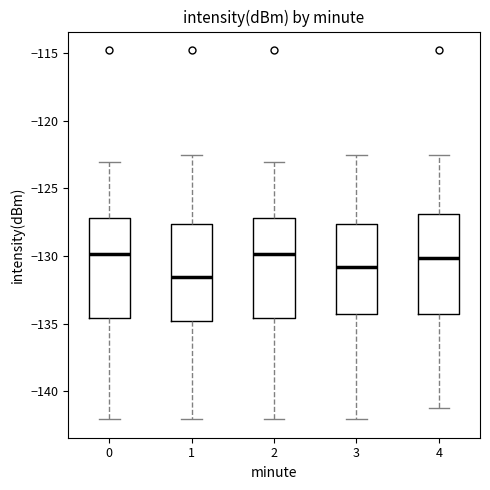

Reading left to right, transcribe this box plot: for each box, give where its median line is, the range the box spans, and where its two whiskers end, as read against the y-axis. The values are not printed on the chart, so give them approximately, as read against the axis.

0: median -130.0, box -134.5 to -127.0, whiskers -142.0 to -123.0
1: median -131.5, box -135.0 to -127.5, whiskers -142.0 to -122.5
2: median -130.0, box -134.5 to -127.0, whiskers -142.0 to -123.0
3: median -131.0, box -134.5 to -127.5, whiskers -142.0 to -122.5
4: median -130.0, box -134.5 to -127.0, whiskers -141.0 to -122.5